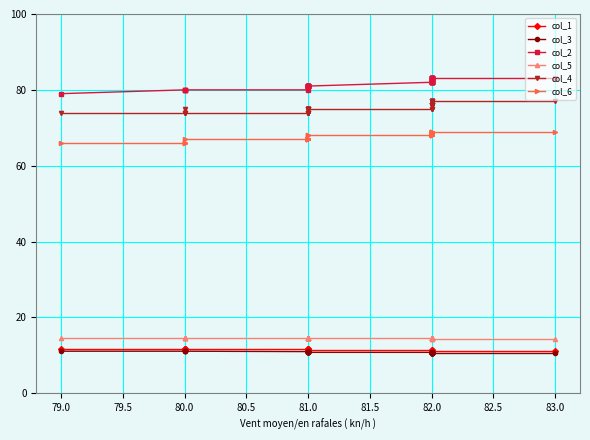

The value of col_2 at 81.0 is 81.0. True or false?

True